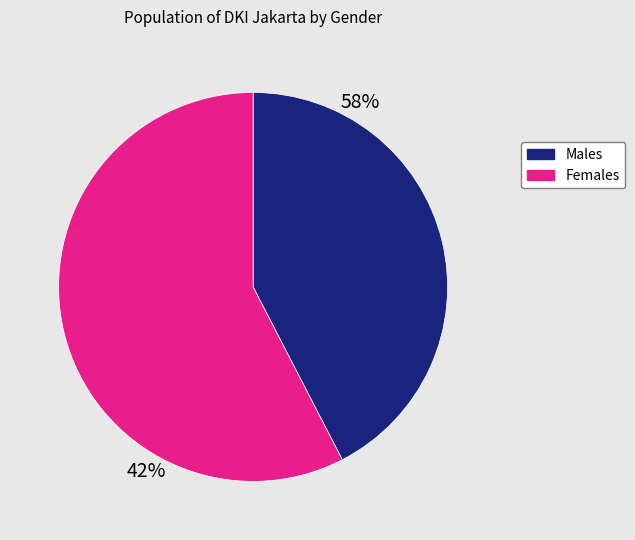

Does any single category account for the majority?

Yes